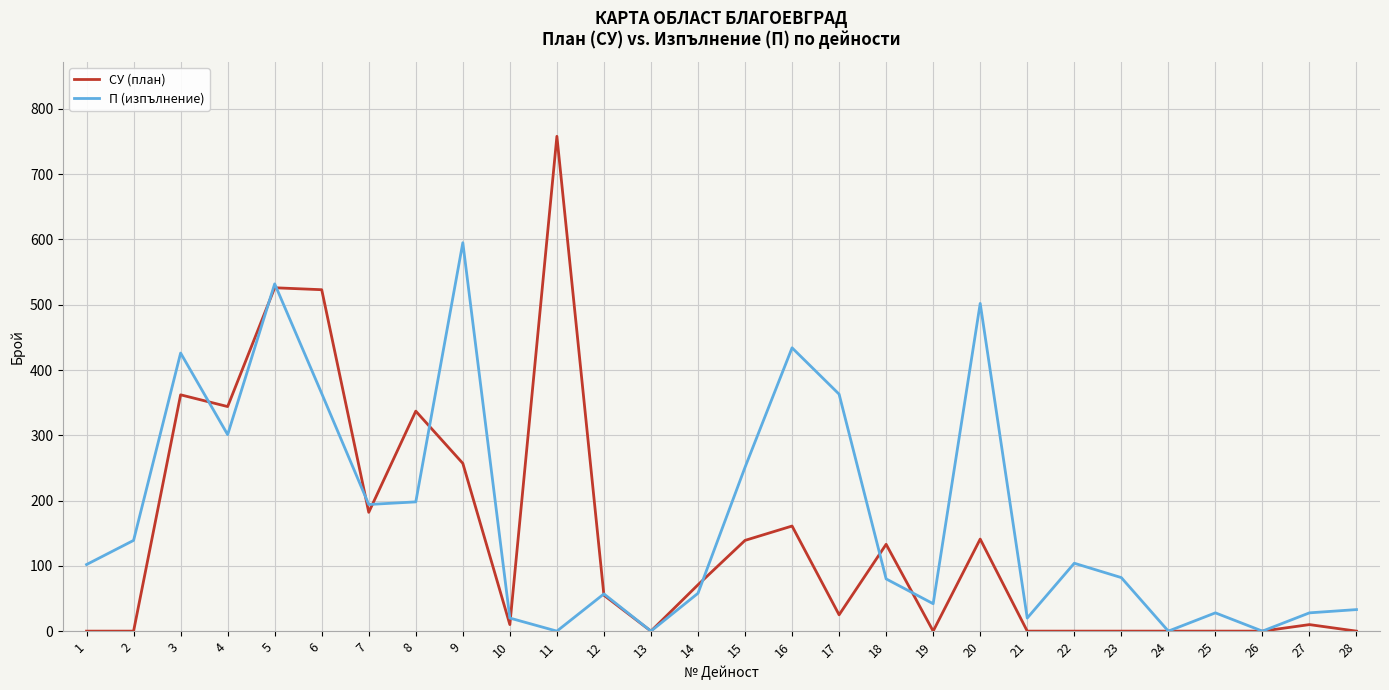

True or false: П (изпълнение) has a value of 777 at 5.

False